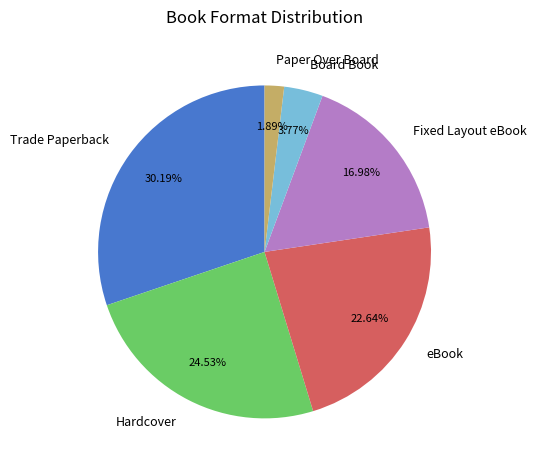

To the nearest percent, what percentage of the pie is Board Book?

4%